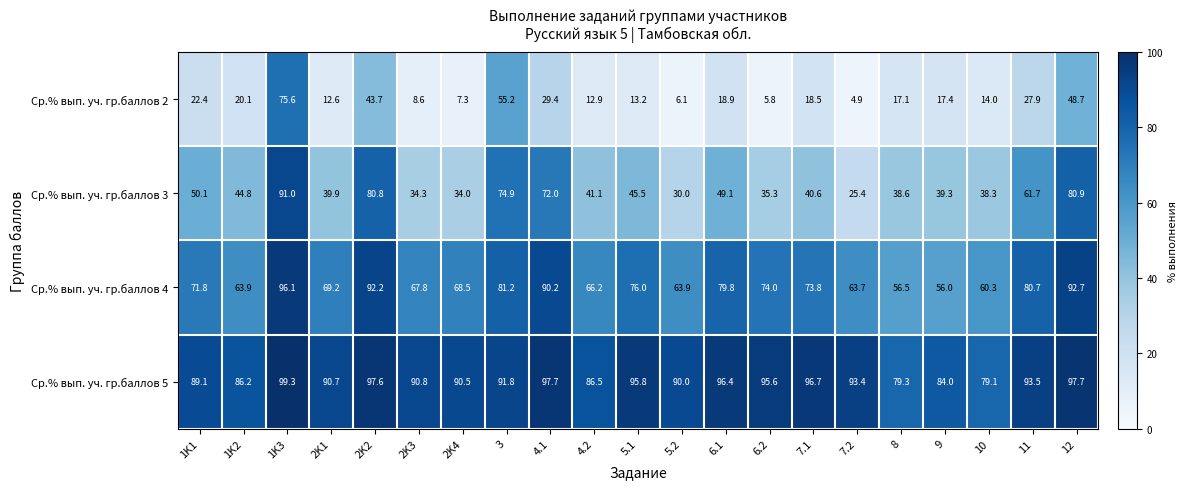

Which label corresponds to the largest value in the chart?

1K3